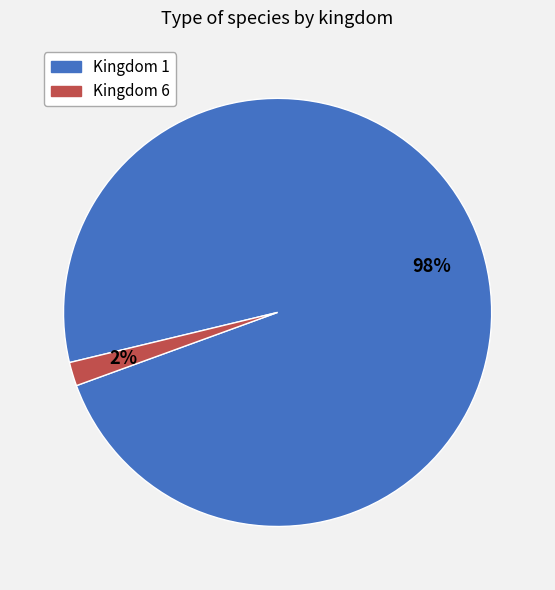

To the nearest percent, what is the difference between the largest and smallest slice percentages?

96%